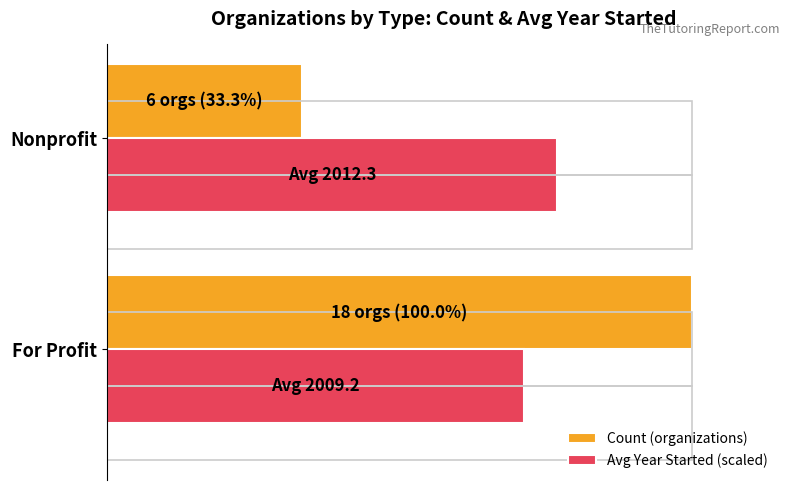

Rank the series by their average value, from lowest to highest.

Count (organizations), Avg Year Started (scaled)